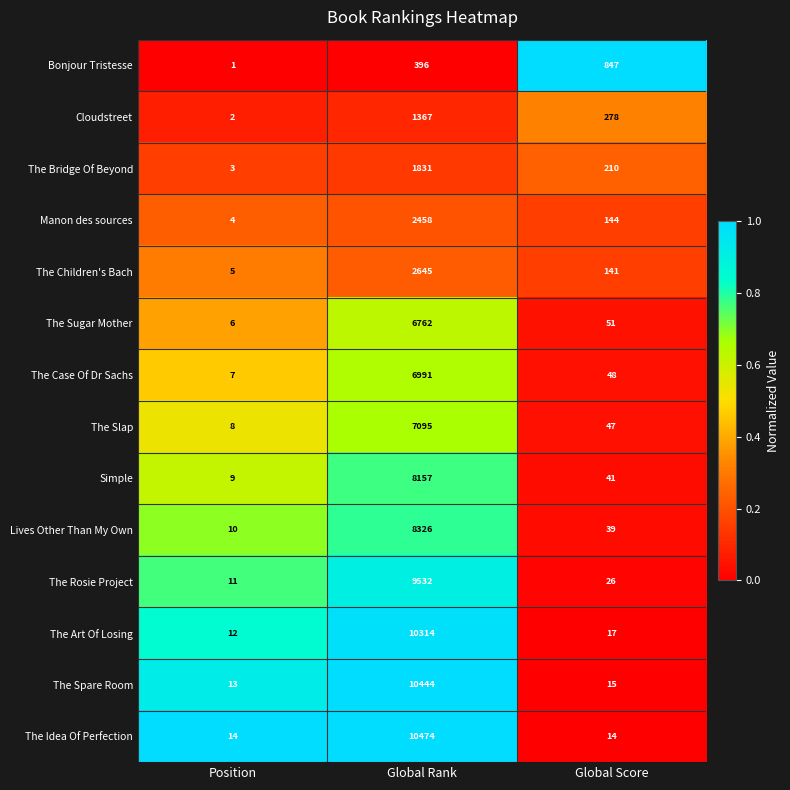

What is the total value across all series at Global Score?

1918